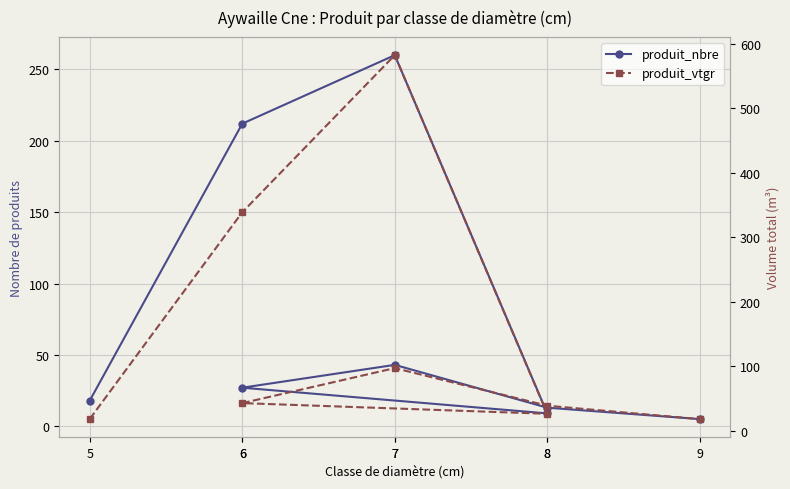

What is the spread (max minus min) of values at 6?

126.9